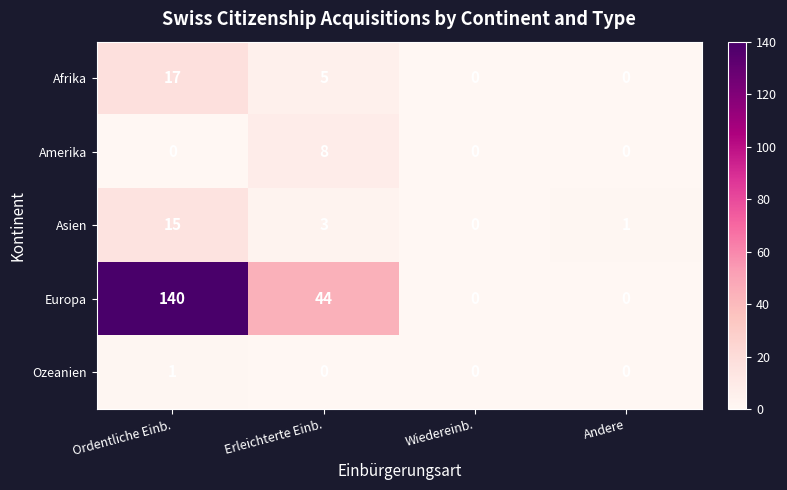

Between Wiedereinb. and Andere, which series saw the biggest shift?

Asien